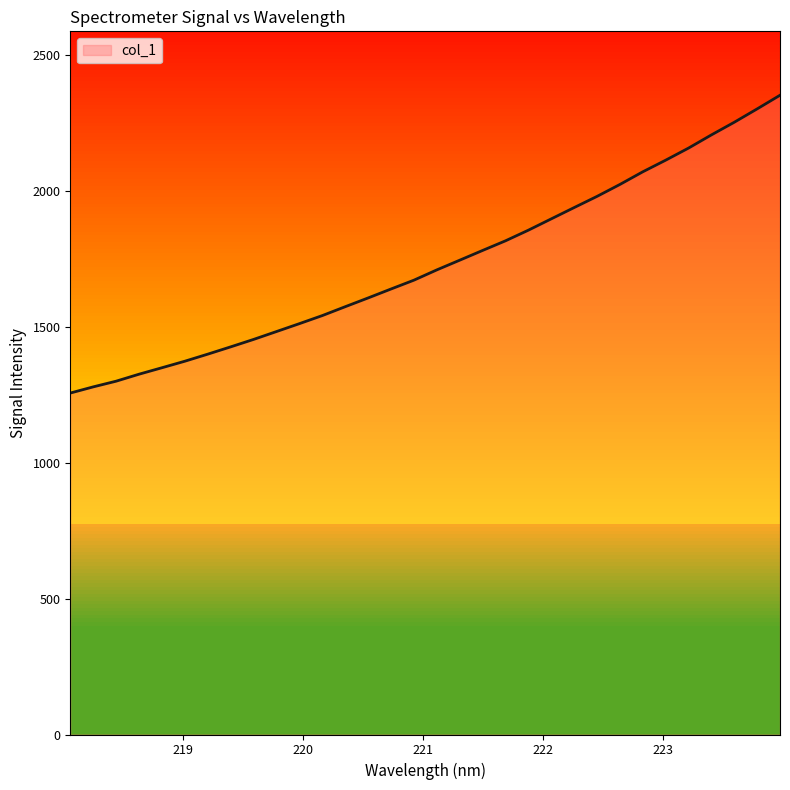

Reading left to right, what are all the values shown in this chart?

218.0596=1256.8	218.2508=1279.6	218.442=1300.5	218.6332=1326.2	218.8244=1350.0	219.0156=1374.1	219.2067=1400.1	219.3979=1426.9	219.589=1454.3	219.7801=1483.3	219.9712=1512.3	220.1623=1542.0	220.3533=1574.7	220.5444=1606.9	220.7354=1639.8	220.9264=1672.4	221.1174=1710.2	221.3083=1745.9	221.4993=1781.7	221.6902=1817.2	221.8812=1856.3	222.0721=1898.0	222.263=1939.6	222.4538=1980.7	222.6447=2024.6	222.8355=2071.2	223.0264=2114.0	223.2172=2158.5	223.408=2207.0	223.5987=2253.6	223.7895=2302.7	223.9802=2353.0